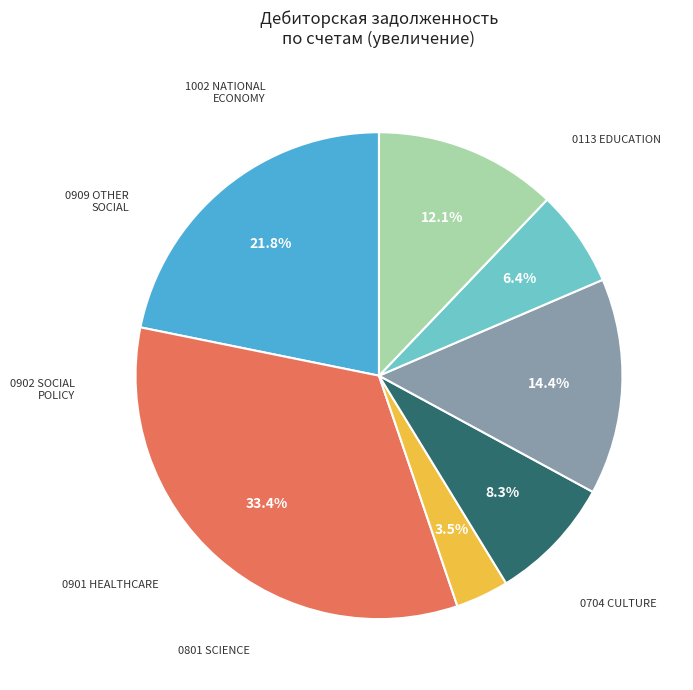

Is there a majority slice in this chart?

No